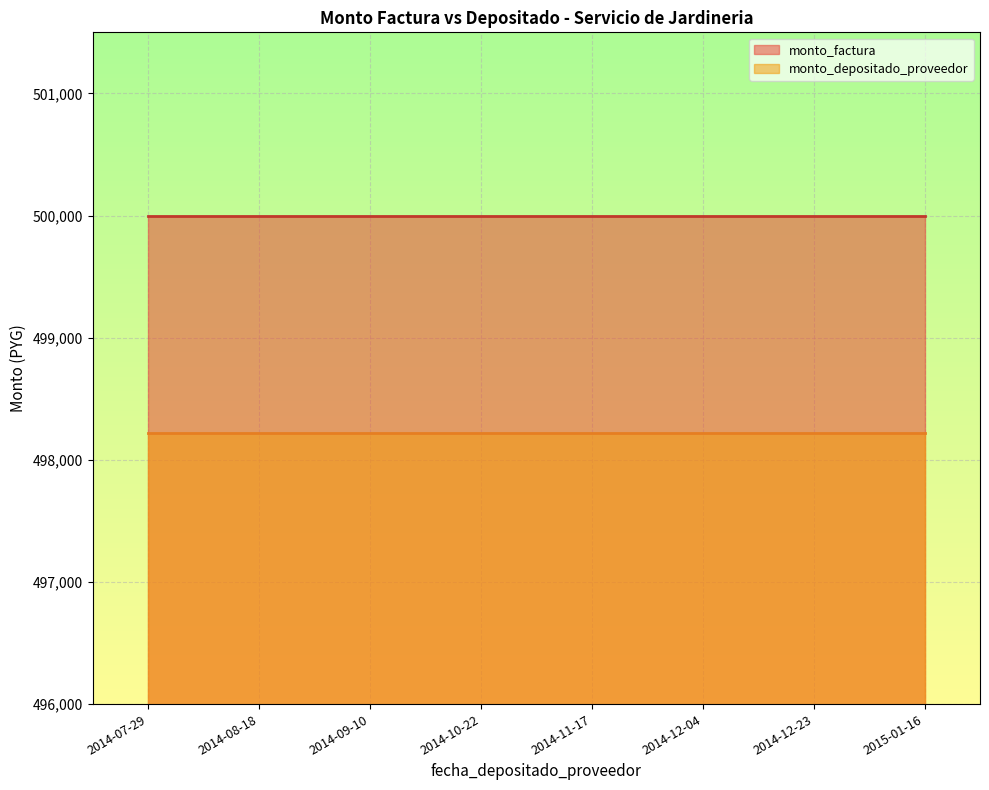

True or false: monto_depositado_proveedor has more than 1 interior local peaks.

False